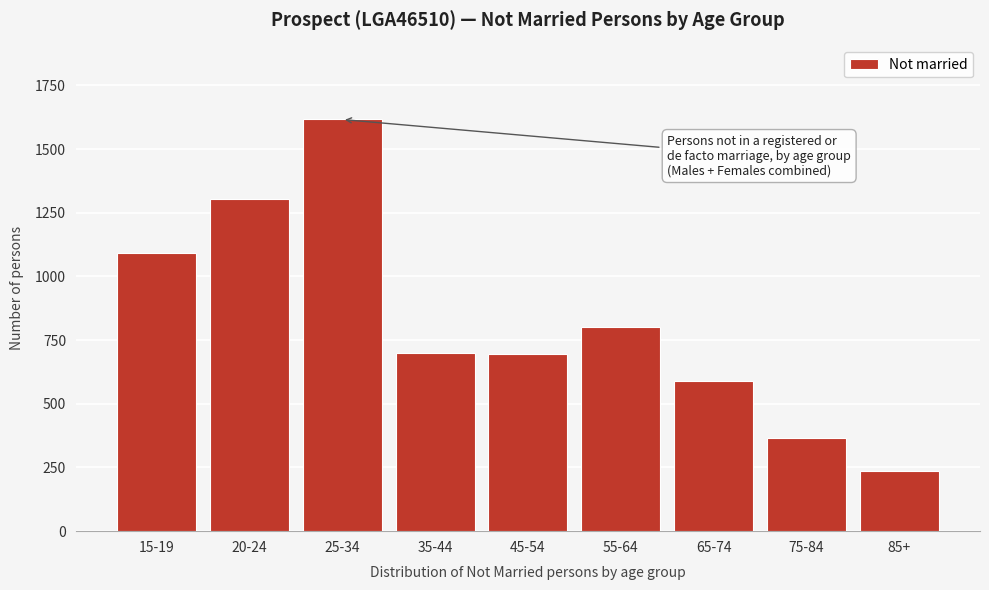

What is the label of the 4th bar from the right?

55-64